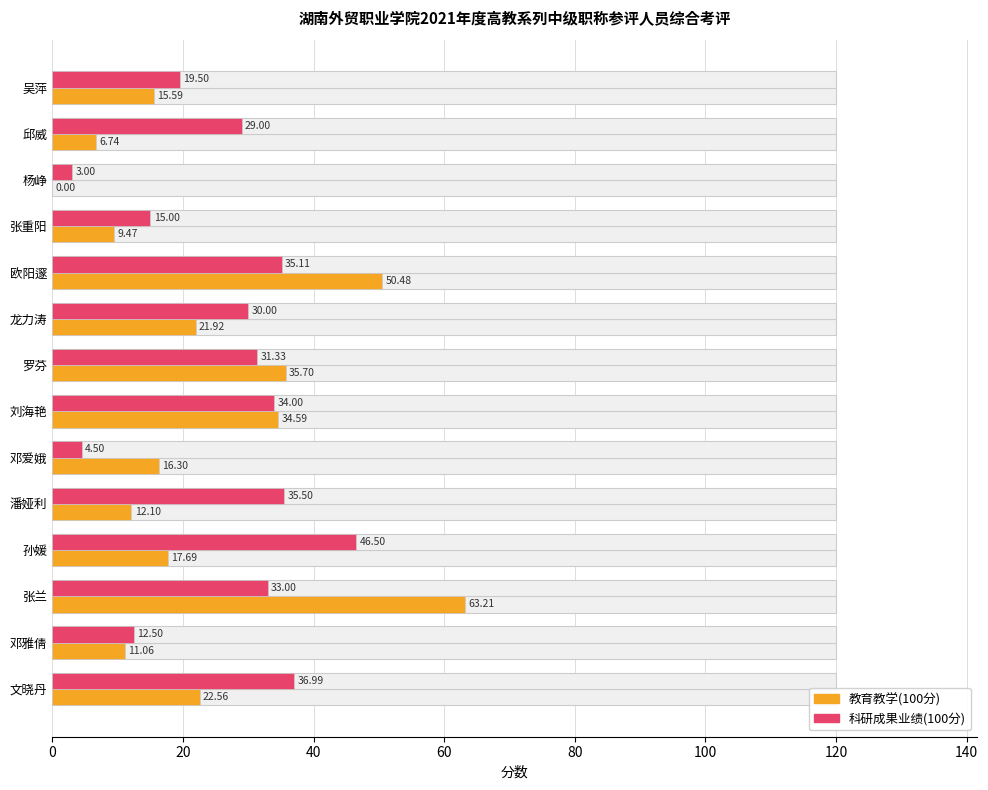

Rank the series at 张重阳 from lowest to highest value.

教育教学(100分), 科研成果业绩(100分)